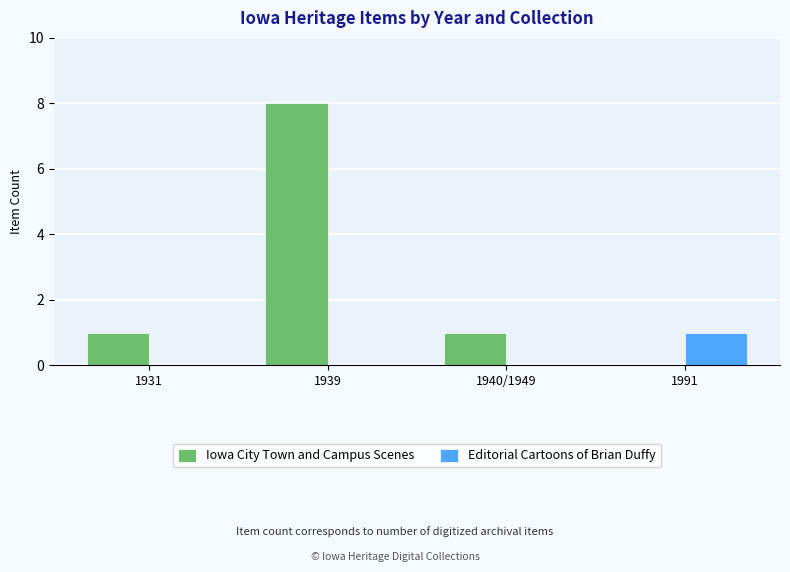

Which category has the highest value across all series?

1939